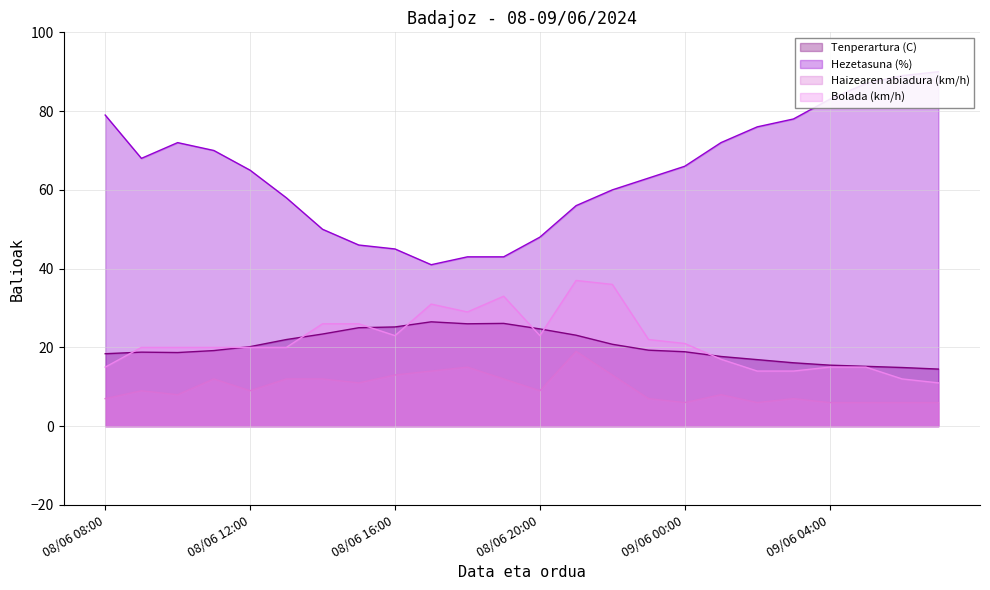

What is the value of the Tenperartura (C) point at the 12th from the left?

26.1